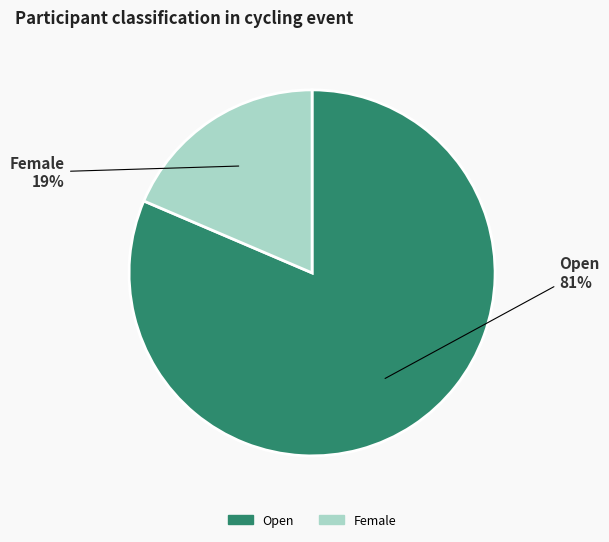

Between Female and Open, which is larger?

Open